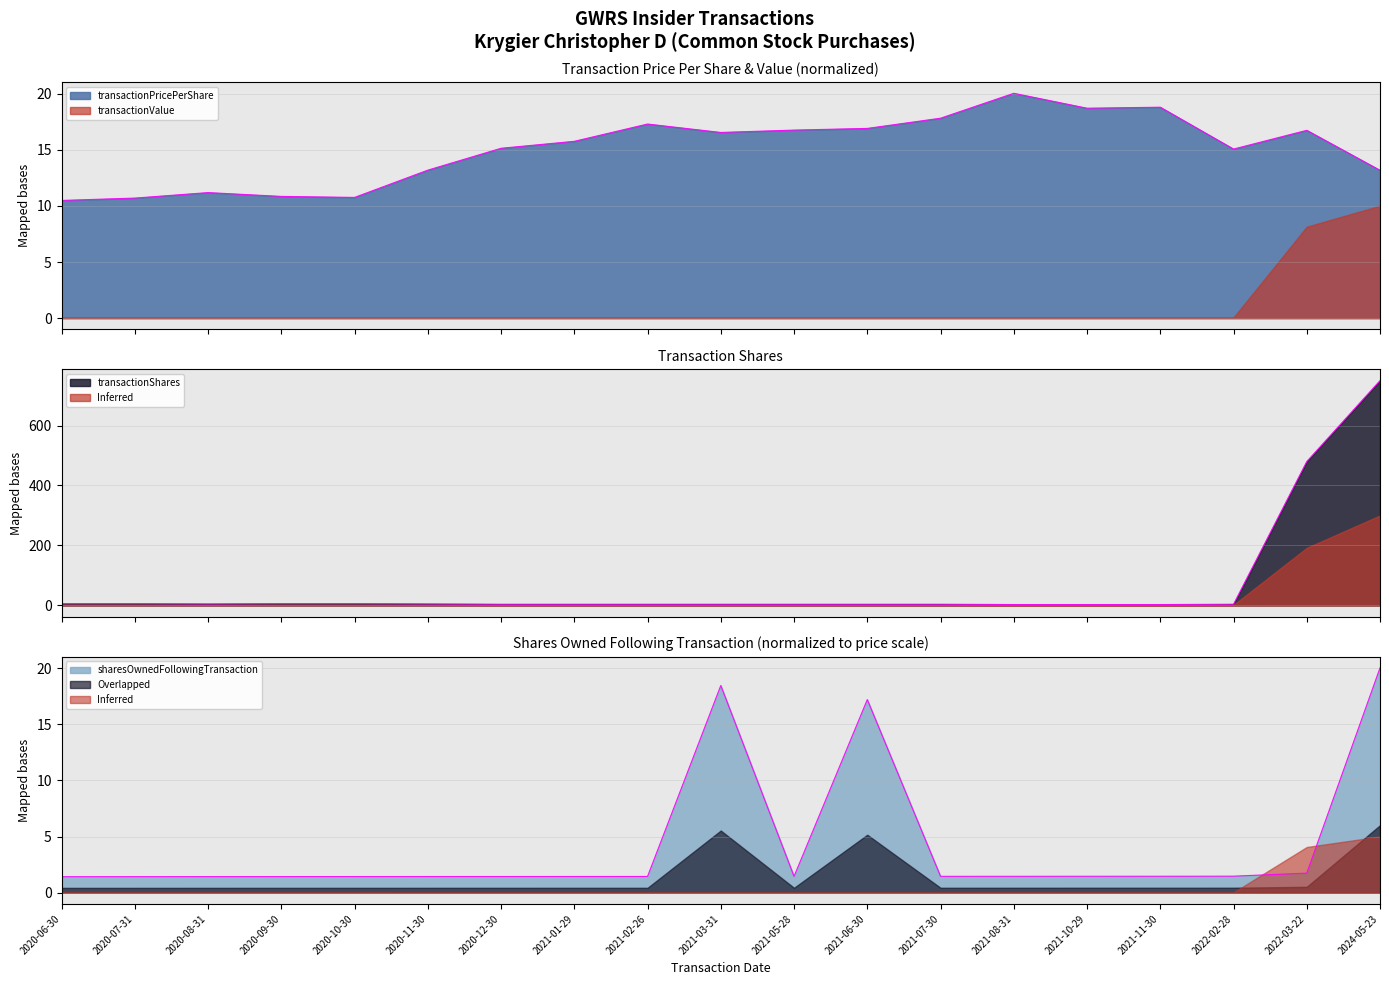

What is the approximate value of sharesOwnedFollowingTransaction at 2021-06-30?

17.2